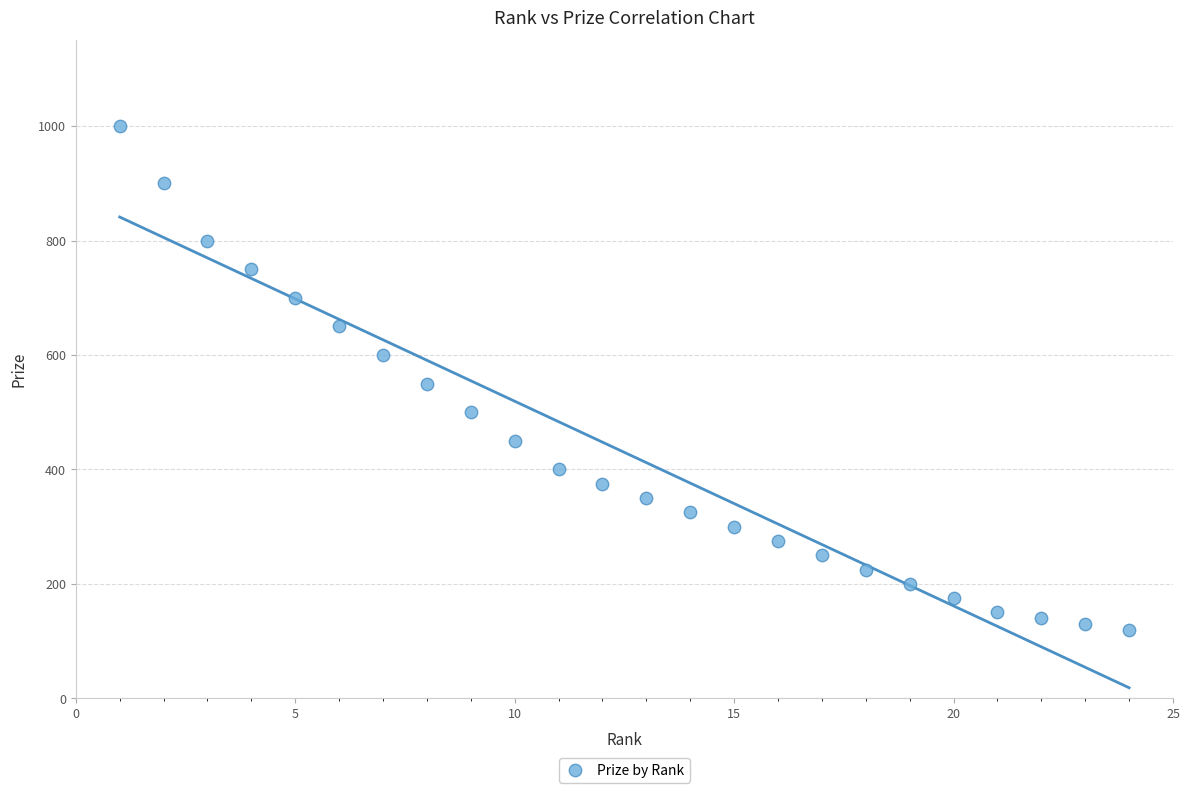

What is the range of X values (max minus min)?

23